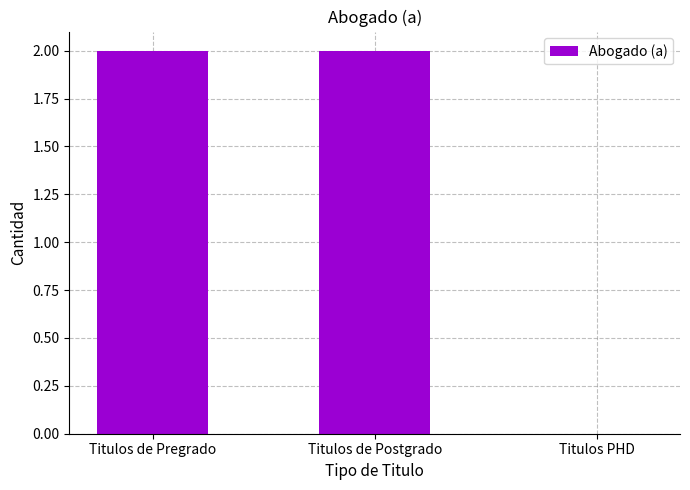

Is it true that the value at Titulos de Pregrado is 2?

True